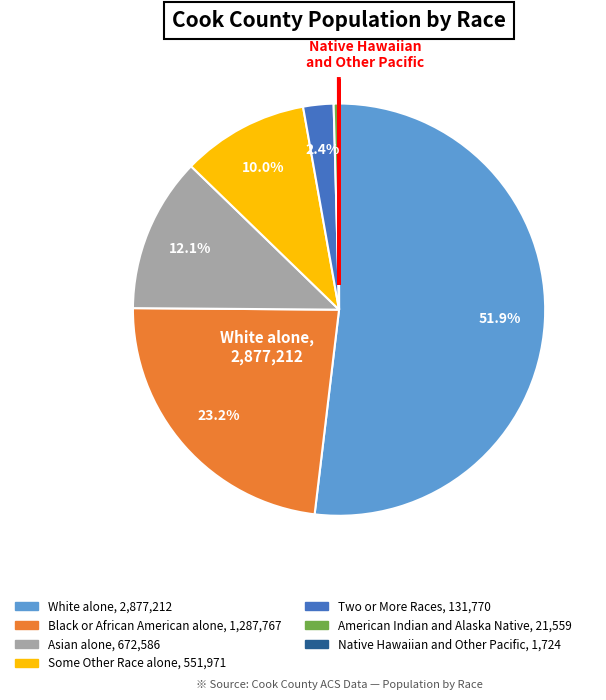

Does Some Other Race alone account for over 50% of the chart?

No